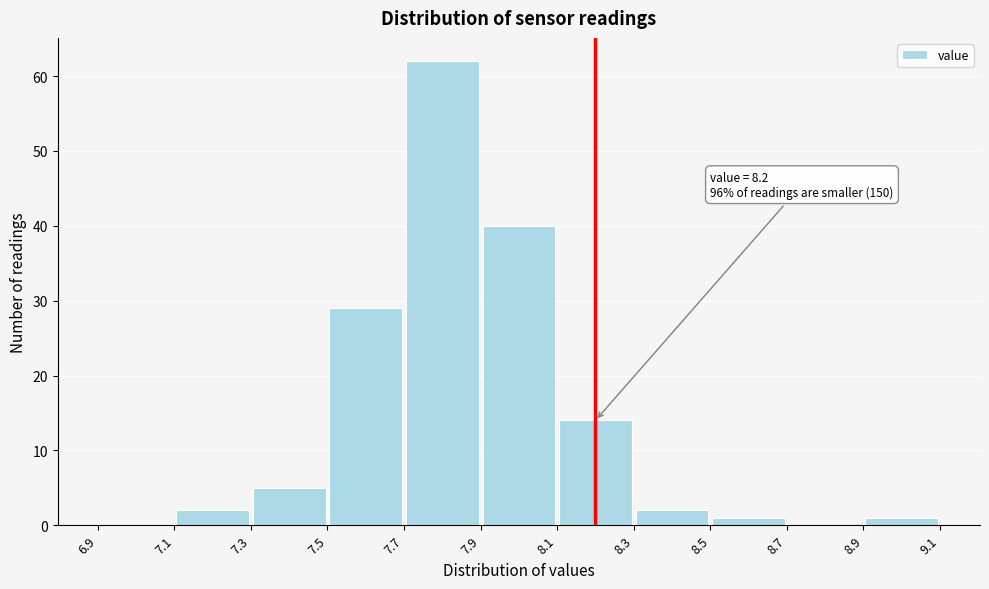

Over which range of the x-axis is the bar tallest?

7.7 to 7.9